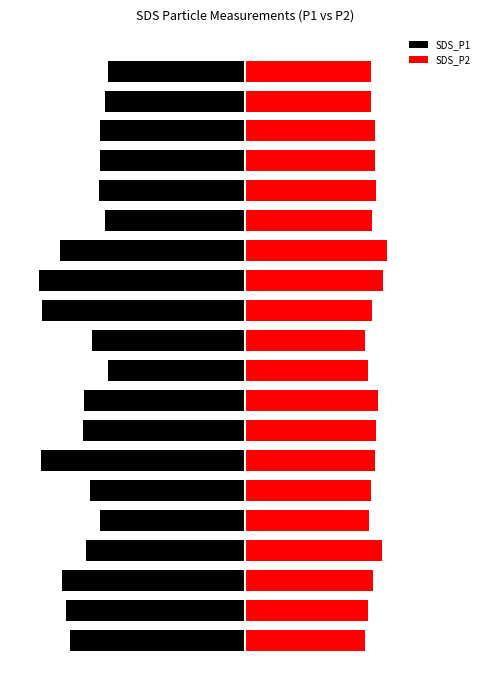

True or false: SDS_P1 has a value of -3.6 at 2.

False